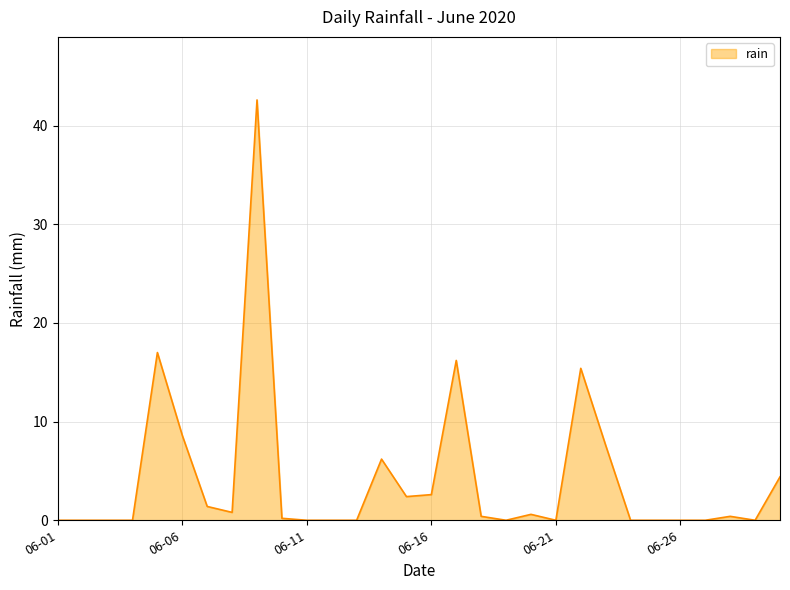

What is the difference between the maximum and minimum values?

42.6